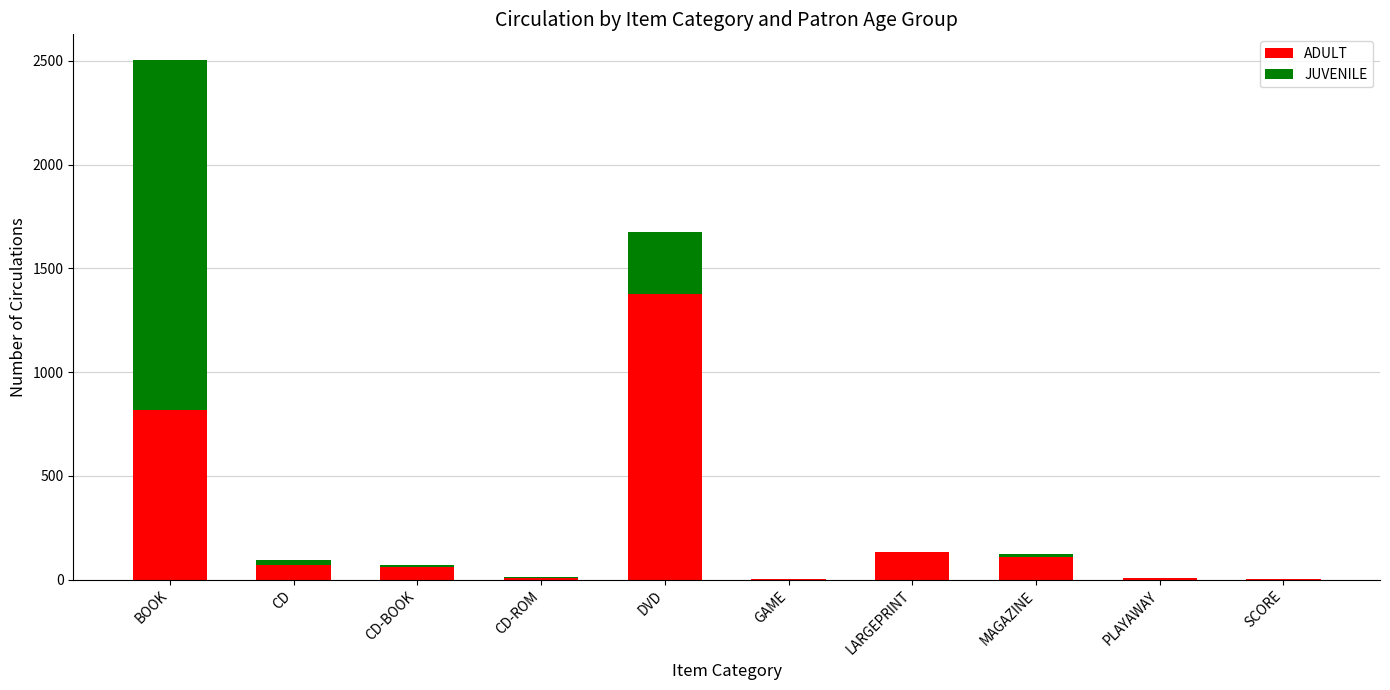

Are the bars grouped side by side (vs. stacked)?

No